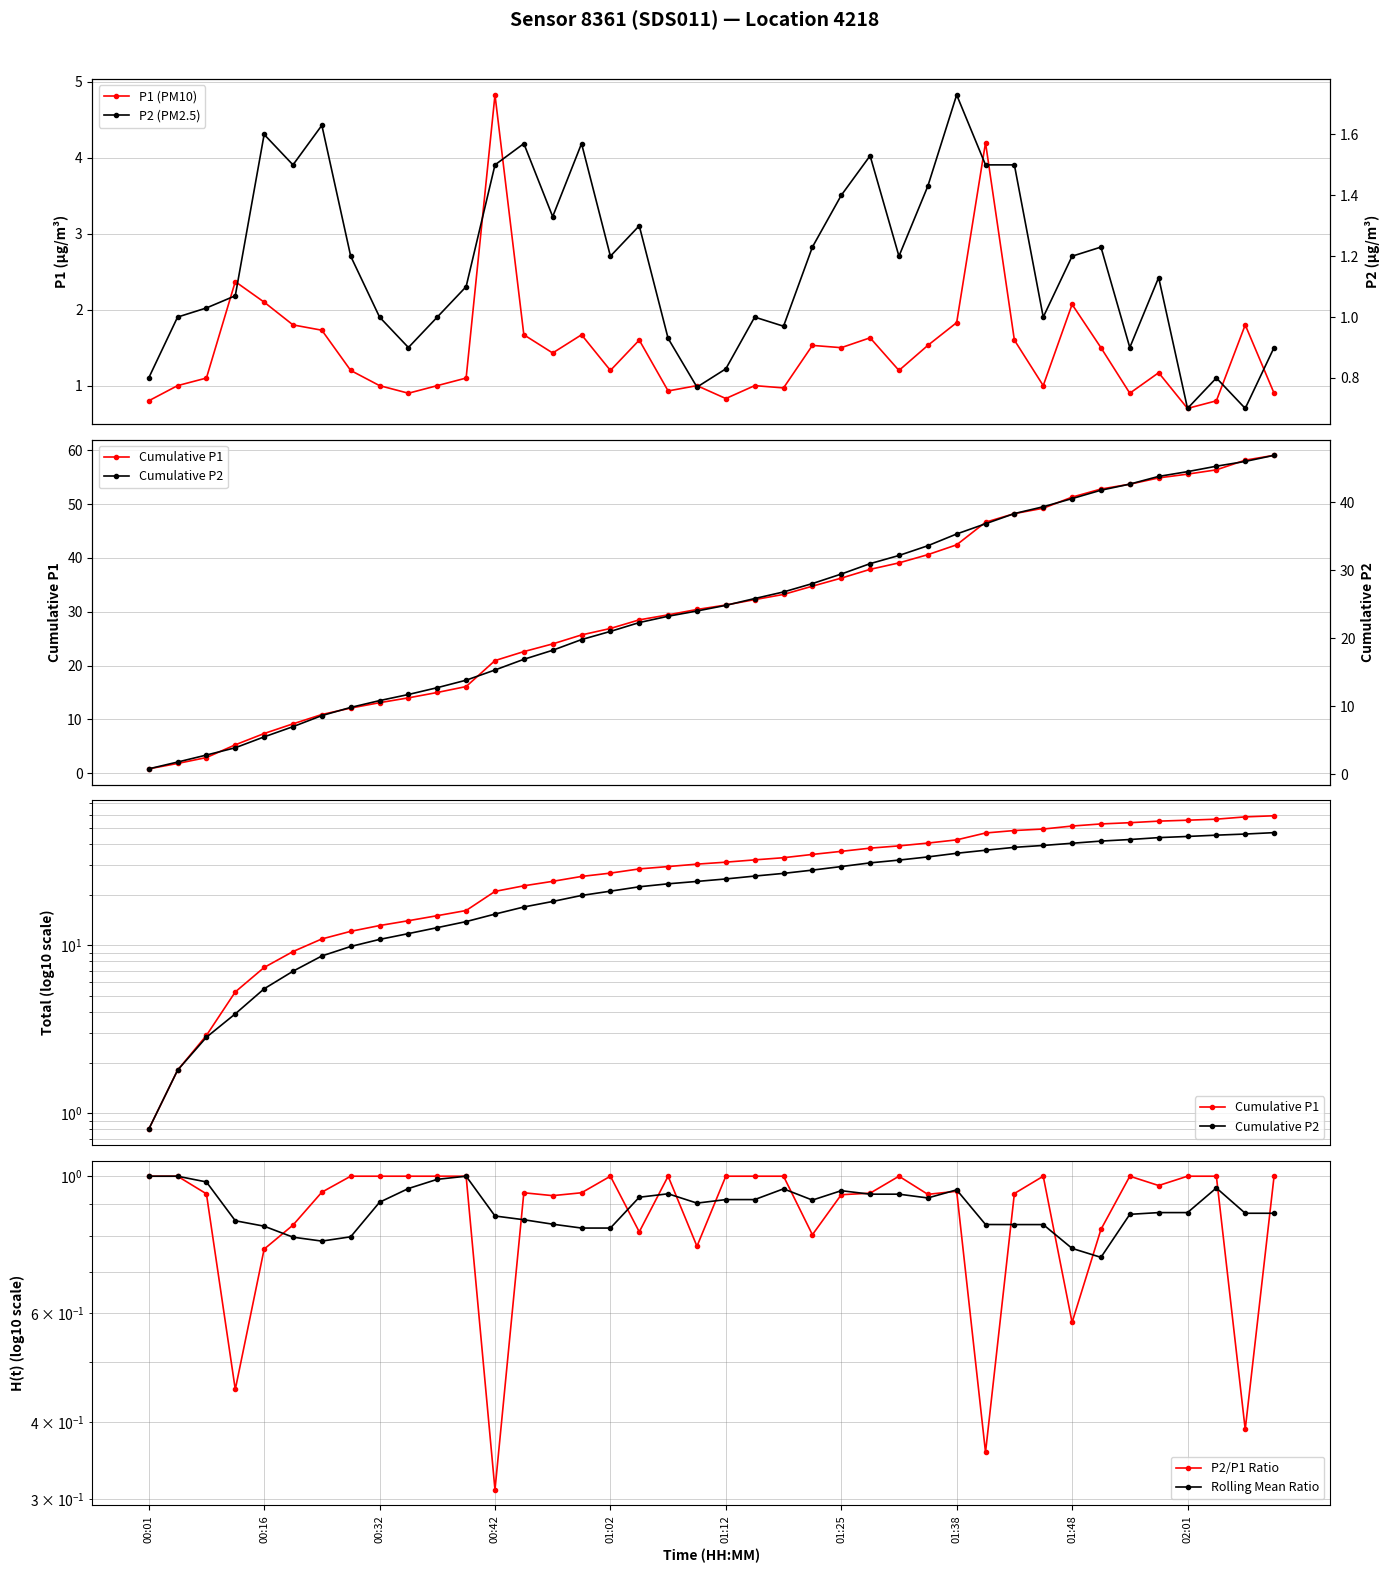

Reading left to right, what are all the values shown in this chart?

P1 (PM10): 0.8	1.0	1.1	2.4	2.1	1.8	1.7	1.2	1.0	0.9	1.0	1.1	4.8	1.7	1.4	1.7	1.2	1.6	0.9	1.0	0.8	1.0	1.0	1.5	1.5	1.6	1.2	1.5	1.8	4.2	1.6	1.0	2.1	1.5	0.9	1.2	0.7	0.8	1.8	0.9
Cumulative P1: 0.8	1.8	2.9	5.3	7.4	9.2	10.9	12.1	13.1	14.0	15.0	16.1	20.9	22.6	24.0	25.7	26.9	28.5	29.4	30.4	31.3	32.3	33.2	34.8	36.3	37.9	39.1	40.6	42.5	46.7	48.3	49.3	51.3	52.8	53.7	54.9	55.6	56.4	58.2	59.1
Cumulative P2: 0.8	1.8	2.8	3.9	5.5	7.0	8.6	9.8	10.8	11.7	12.7	13.8	15.3	16.9	18.2	19.8	21.0	22.3	23.2	24.0	24.8	25.8	26.8	28.0	29.4	31.0	32.2	33.6	35.3	36.8	38.3	39.3	40.5	41.7	42.6	43.8	44.5	45.3	46.0	46.9
P2/P1 Ratio: 1.0	1.0	0.9	0.5	0.8	0.8	0.9	1.0	1.0	1.0	1.0	1.0	0.3	0.9	0.9	0.9	1.0	0.8	1.0	0.8	1.0	1.0	1.0	0.8	0.9	0.9	1.0	0.9	0.9	0.4	0.9	1.0	0.6	0.8	1.0	1.0	1.0	1.0	0.4	1.0
Rolling Mean Ratio: 1.0	1.0	1.0	0.8	0.8	0.8	0.8	0.8	0.9	1.0	1.0	1.0	0.9	0.9	0.8	0.8	0.8	0.9	0.9	0.9	0.9	0.9	1.0	0.9	0.9	0.9	0.9	0.9	1.0	0.8	0.8	0.8	0.8	0.7	0.9	0.9	0.9	1.0	0.9	0.9
P2 (PM2.5): 0.8	1.0	1.0	1.1	1.6	1.5	1.6	1.2	1.0	0.9	1.0	1.1	1.5	1.6	1.3	1.6	1.2	1.3	0.9	0.8	0.8	1.0	1.0	1.2	1.4	1.5	1.2	1.4	1.7	1.5	1.5	1.0	1.2	1.2	0.9	1.1	0.7	0.8	0.7	0.9